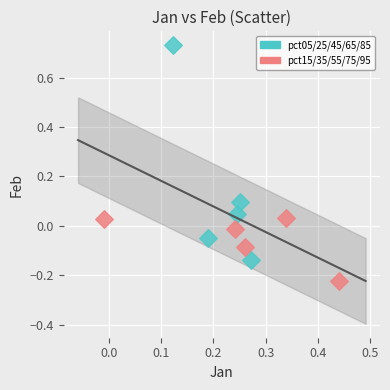

Which series has the largest Y range (max minus min)?

pct05/25/45/65/85